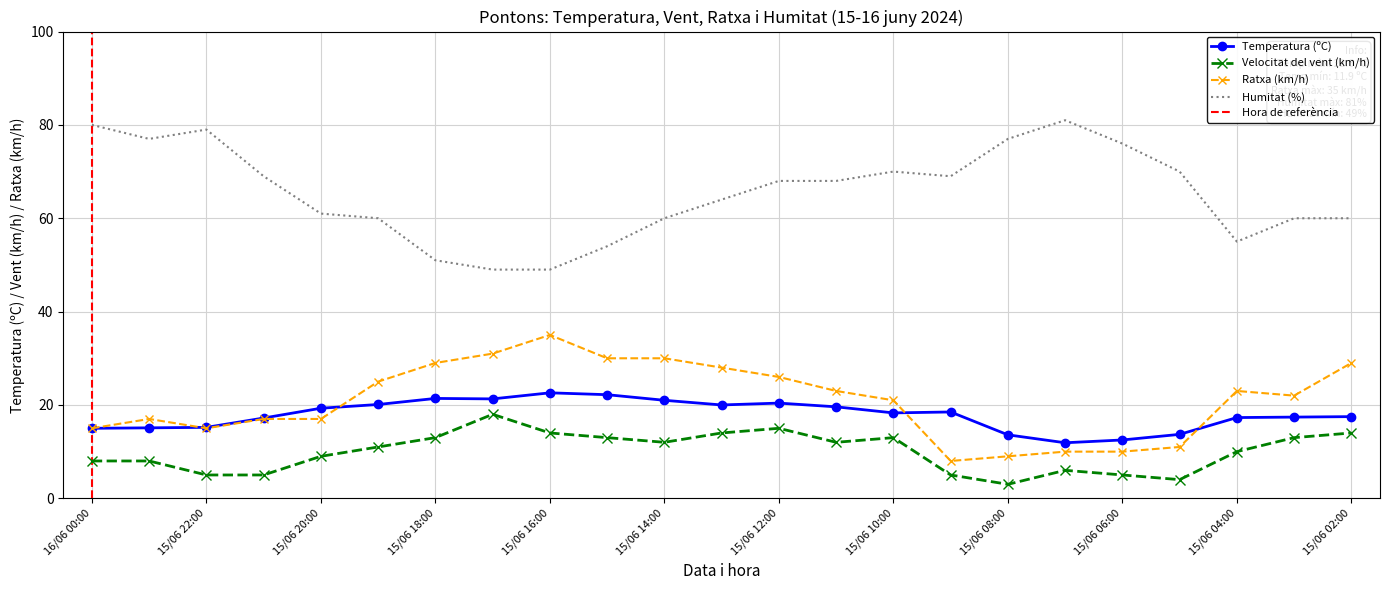

How many data points in Temperatura (ºC) are less than 18?

11